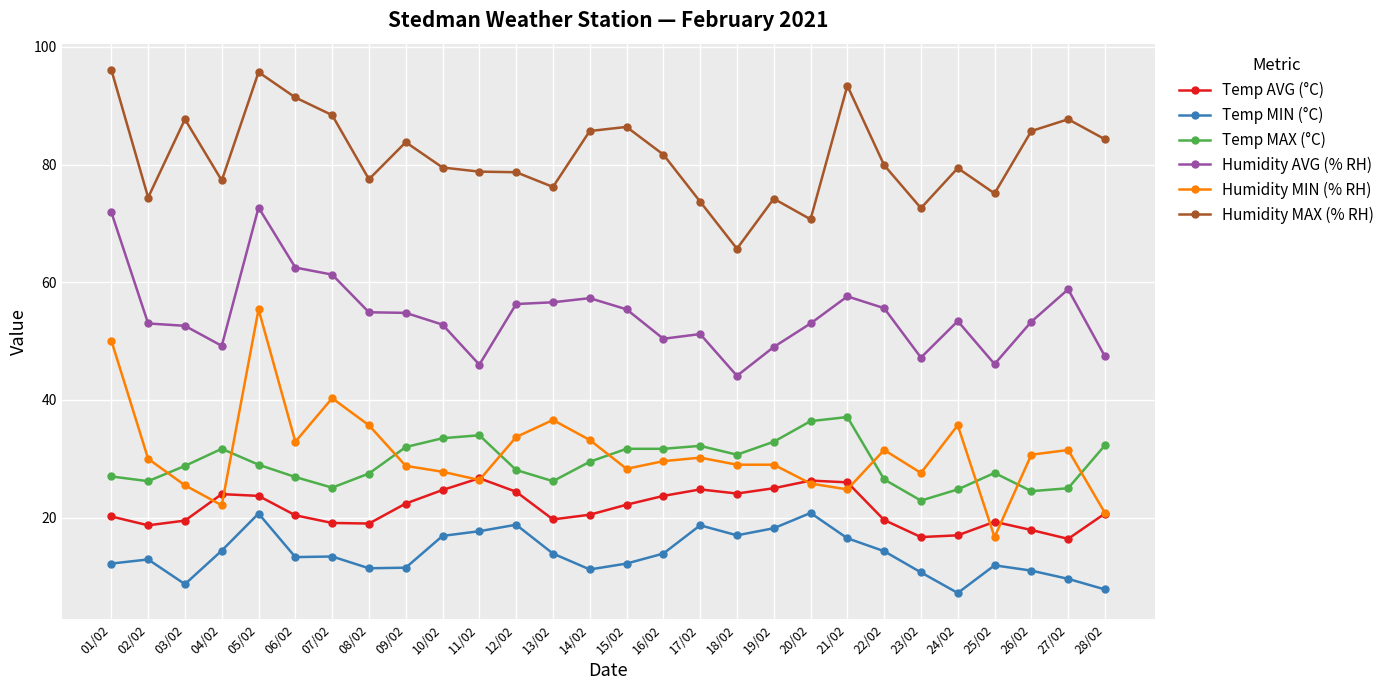

Is it true that Humidity MIN (% RH) equals 39.2 at 03/02?

False